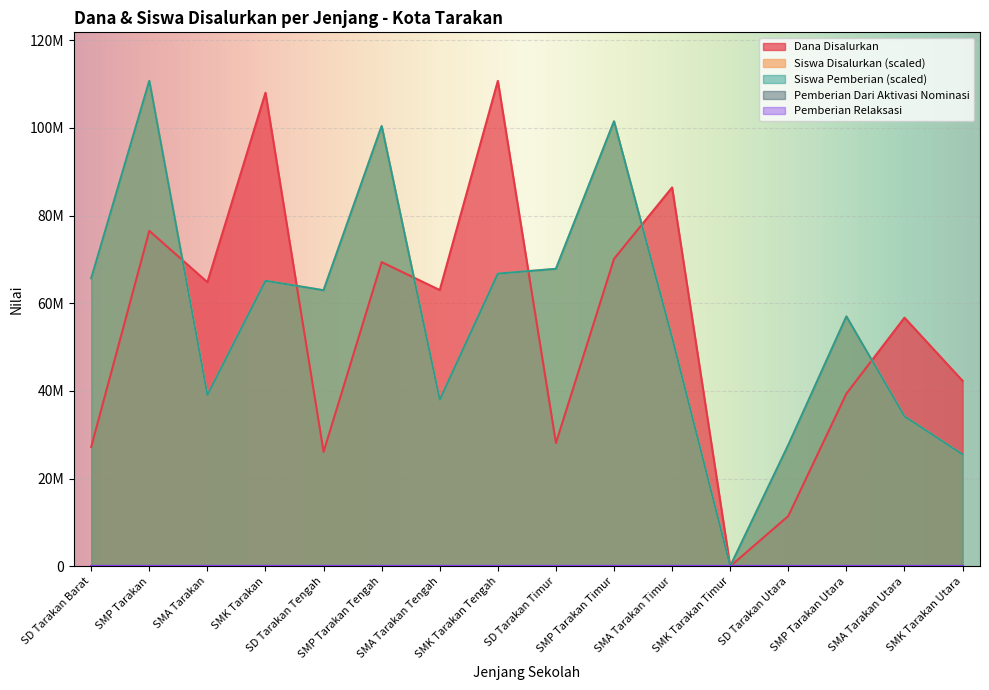

Which series has the largest total across all categories?

Siswa Disalurkan